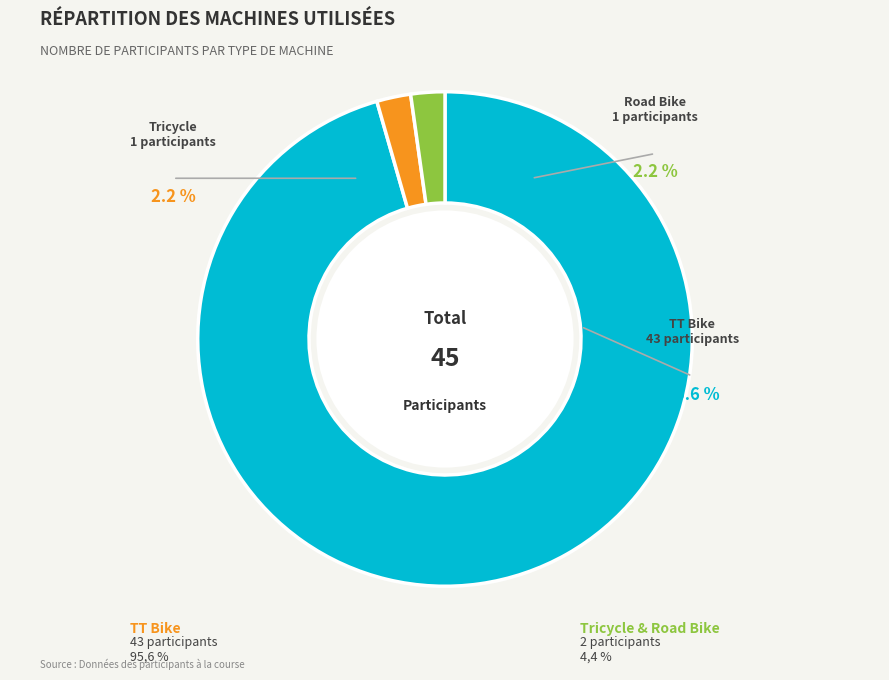

Count the number of slices in the pie.

3